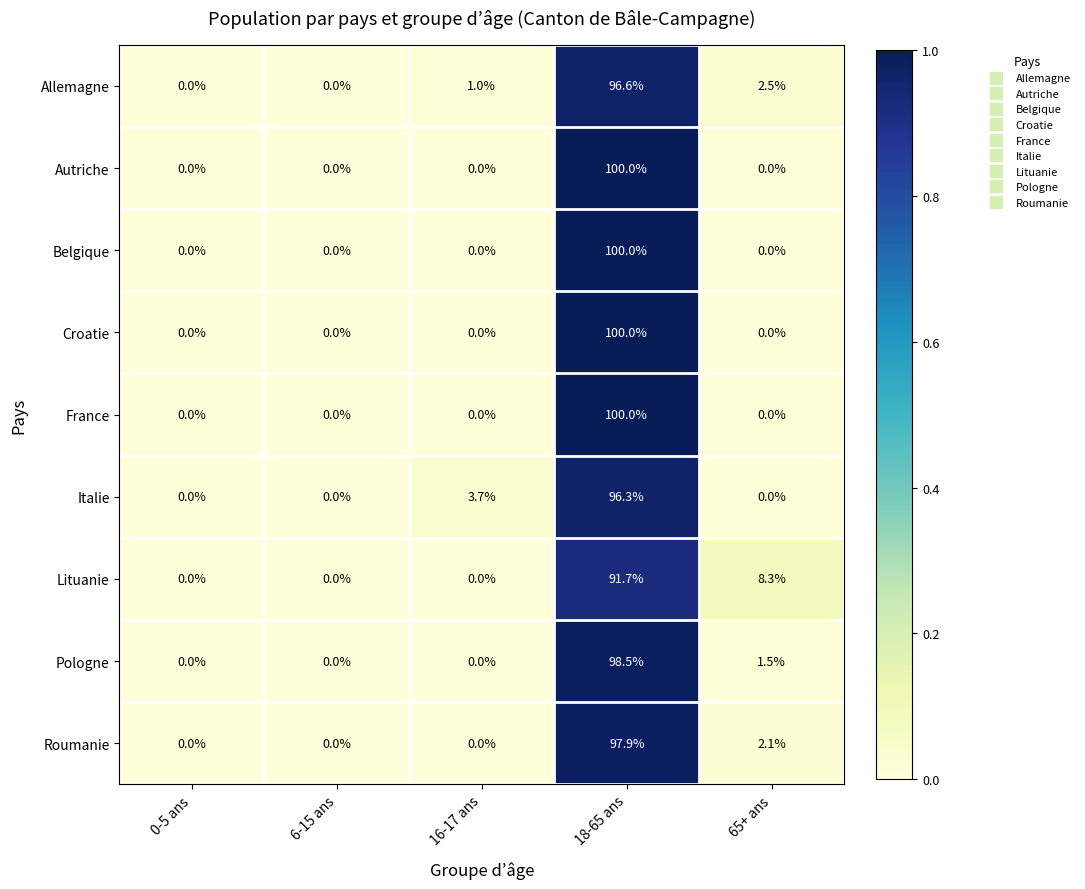

The Autriche series shows 100.0 at 18-65 ans. True or false?

True